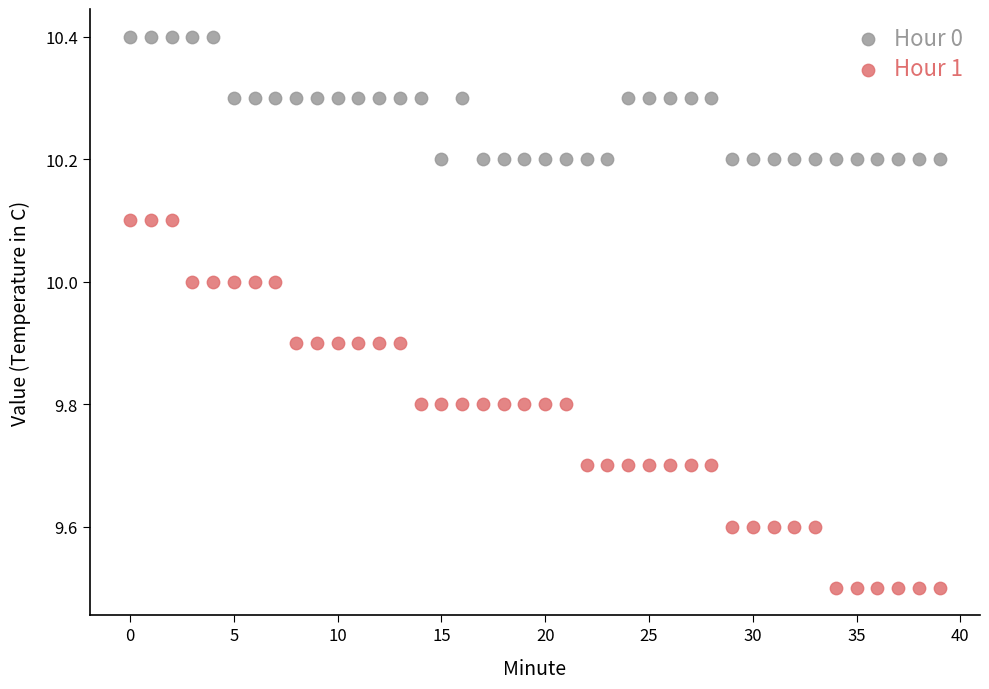

Across all data points, what is the range of Y values (max minus min)?

0.9